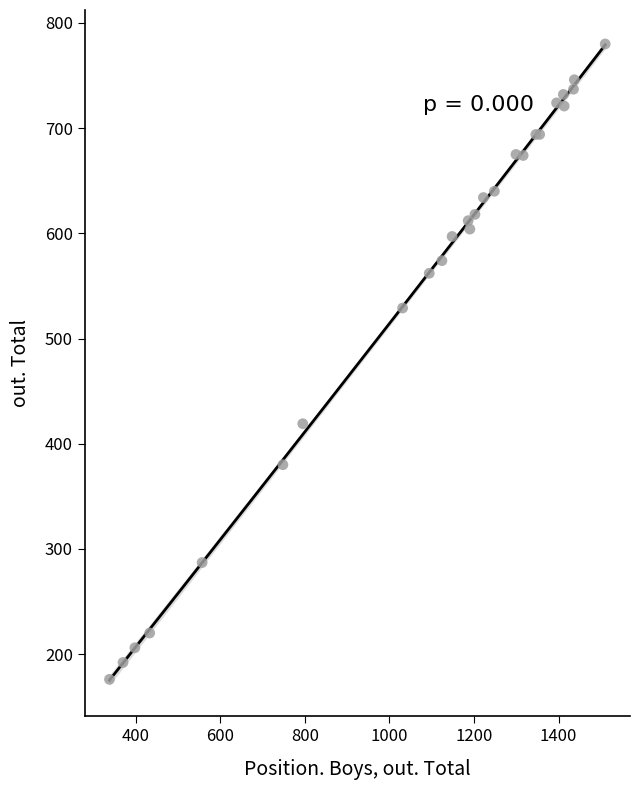

What Y value in the scatter plot is closest to 478?

529